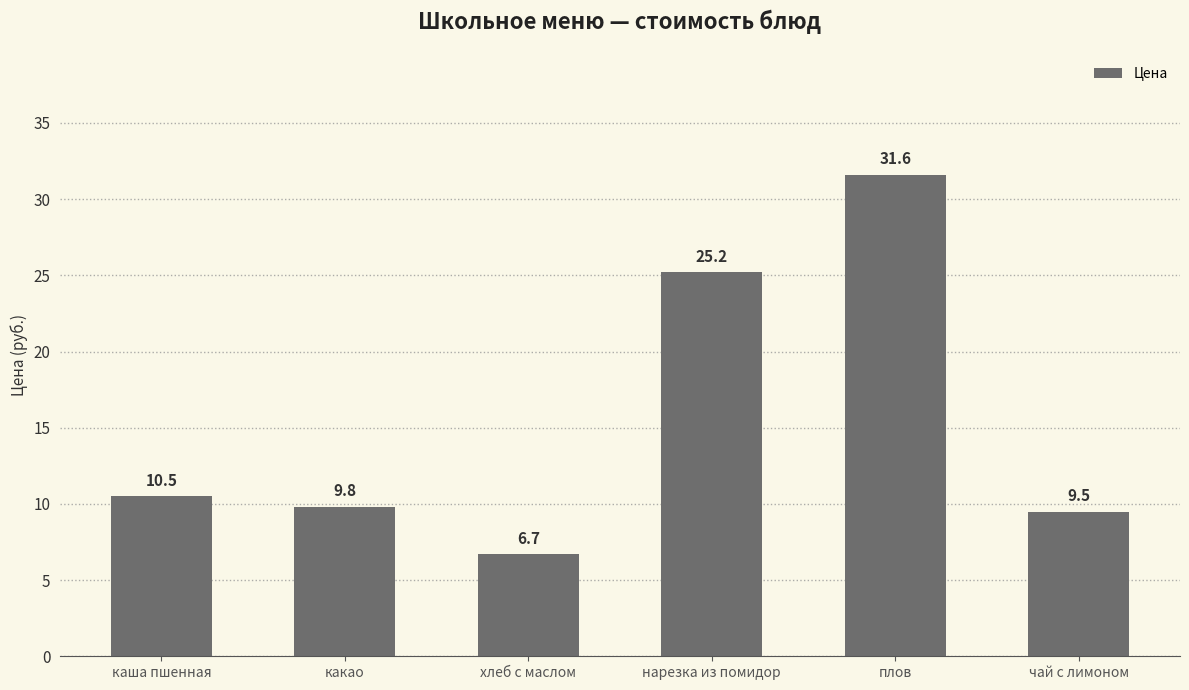

The value at нарезка из помидор is 11.6. True or false?

False